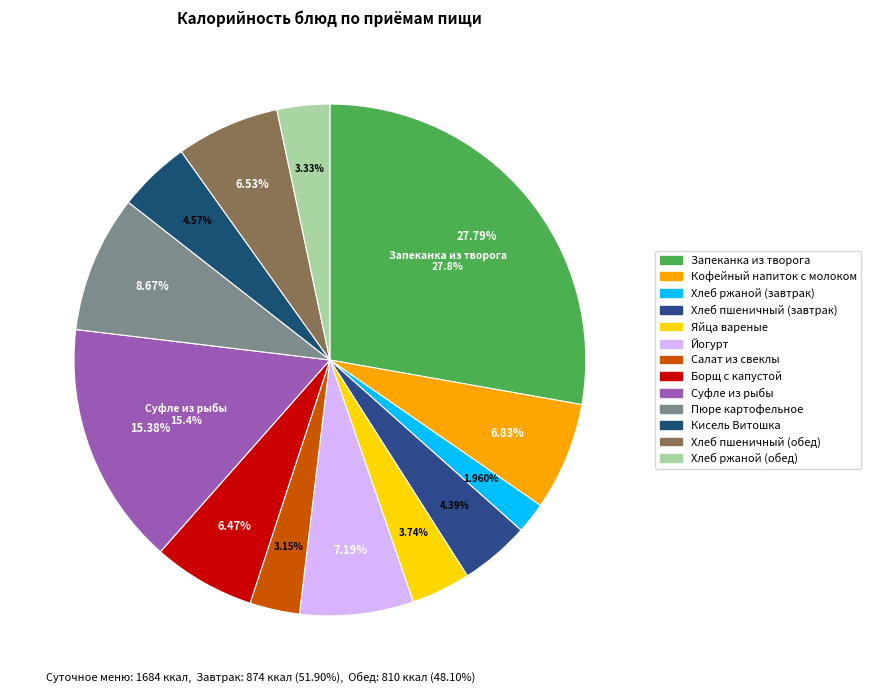

The Хлеб ржаной (обед) slice represents 1% of the pie. True or false?

False